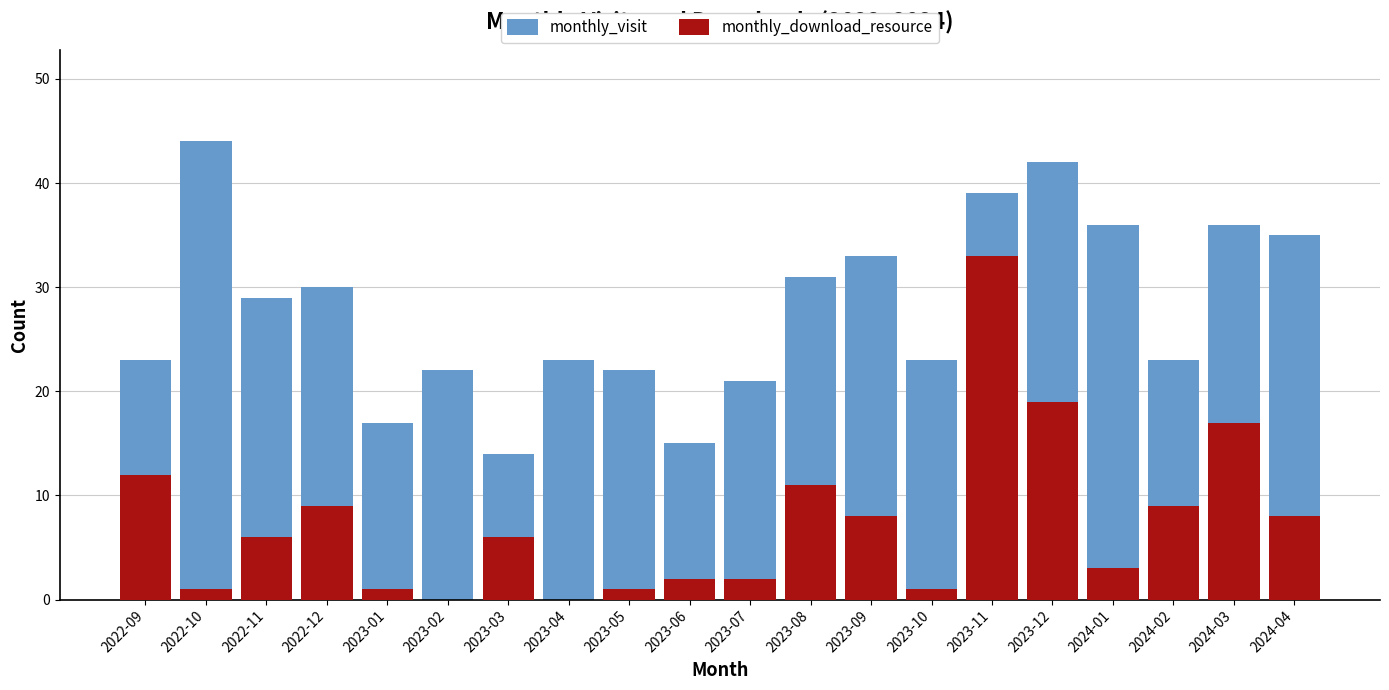

True or false: monthly_visit has a value of 36 at 2024-03.

True